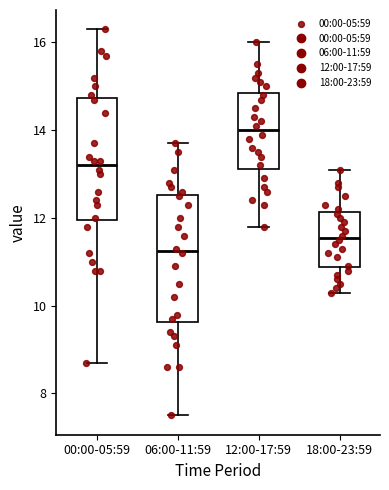

Which box's median line is the highest?

12:00-17:59